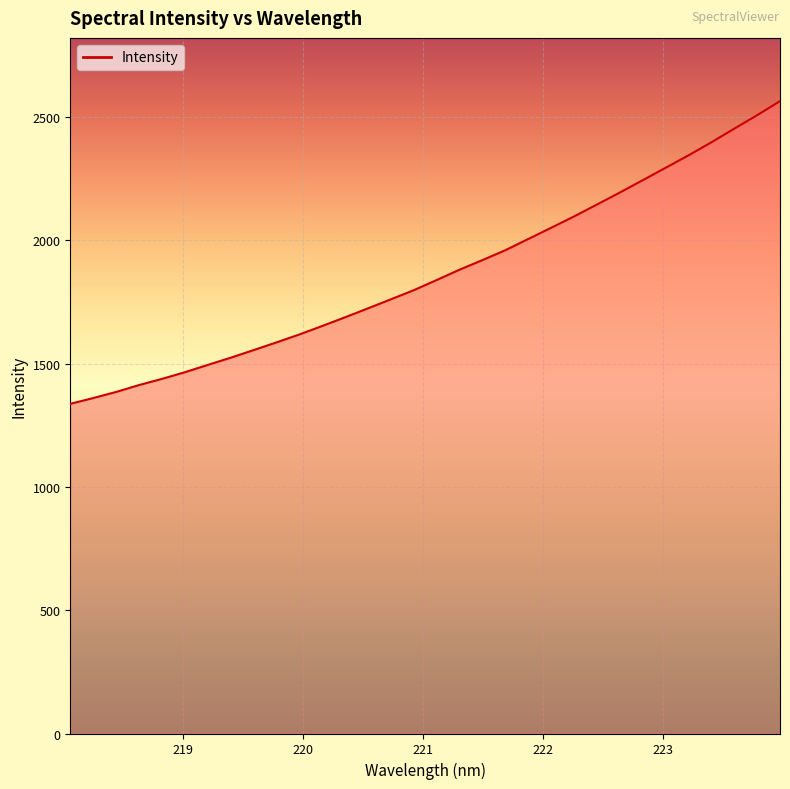

What is the difference between the maximum and minimum values?

1228.0